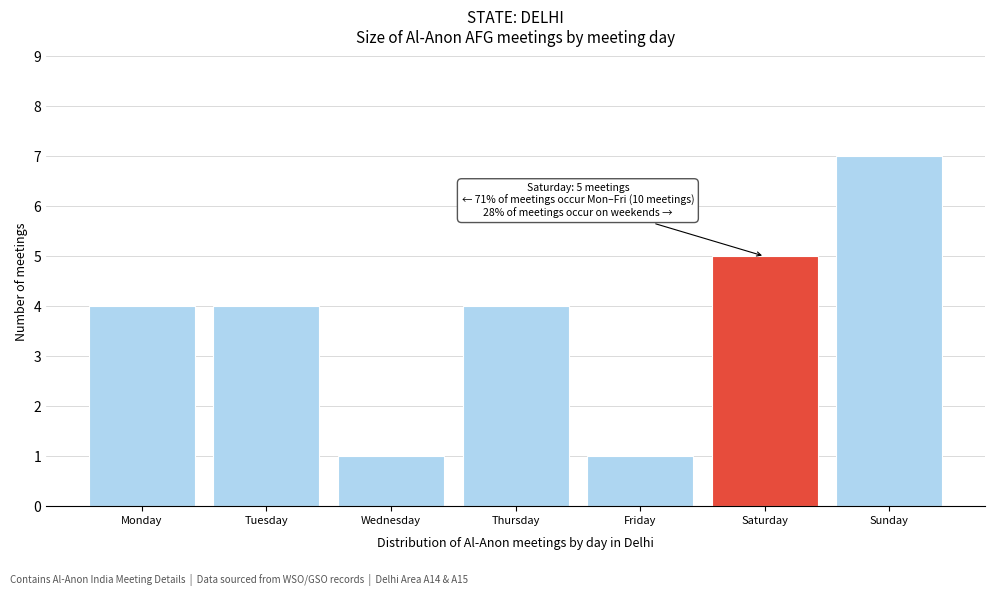

Reading left to right, extract all data points from this chart.

4	4	1	4	1	5	7